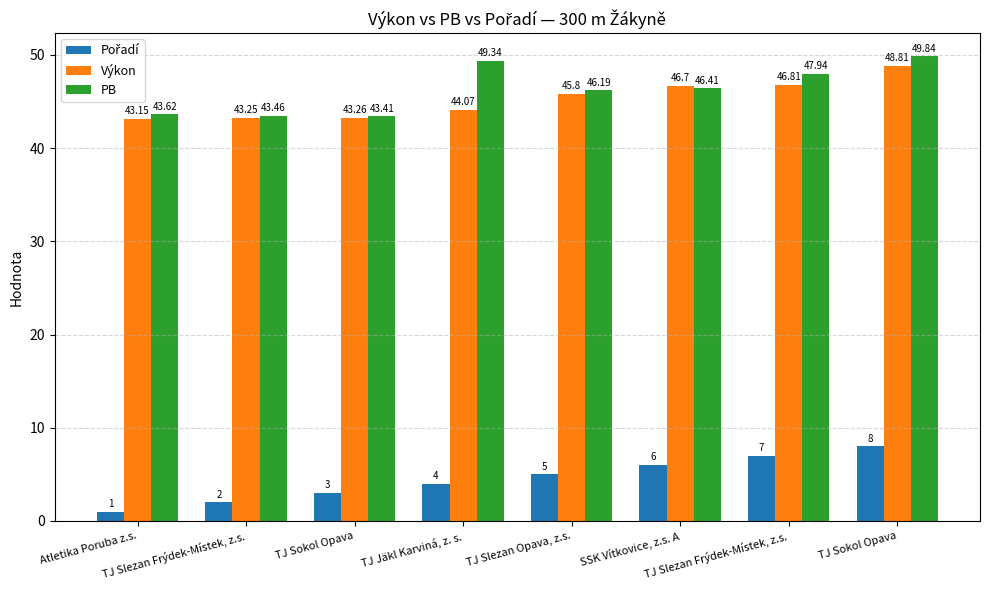

How many distinct data groups are displayed?

3